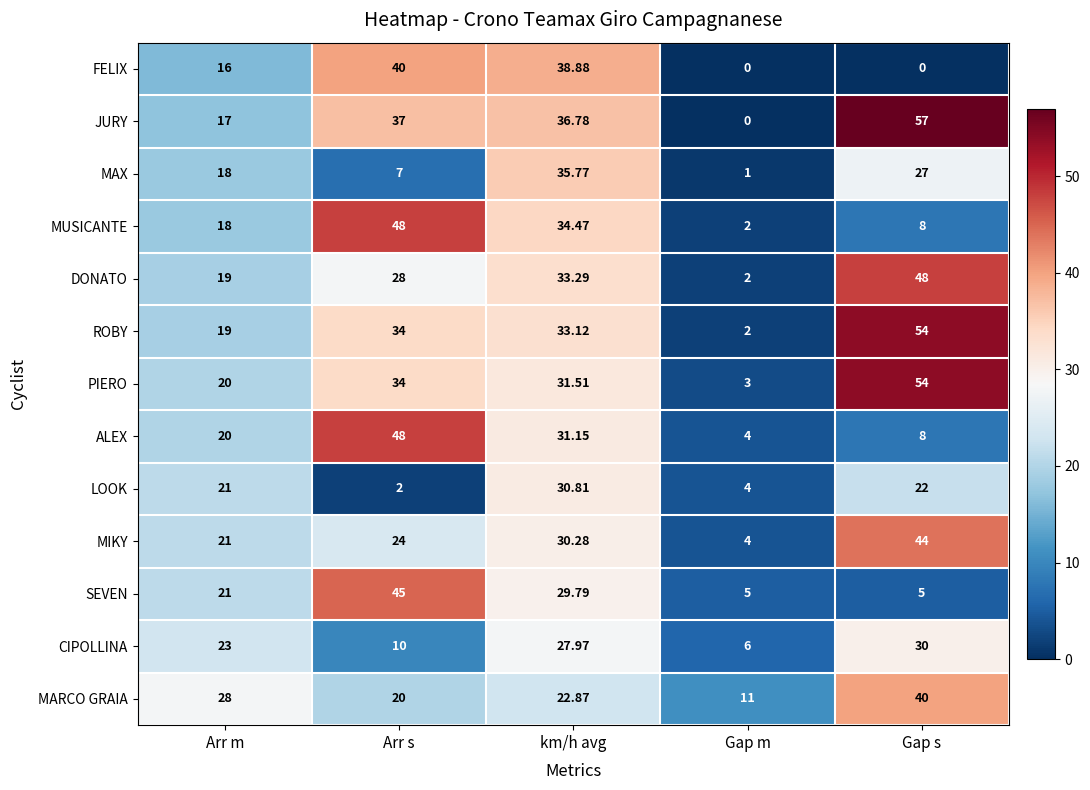

At which label does JURY reach its minimum?

Gap m